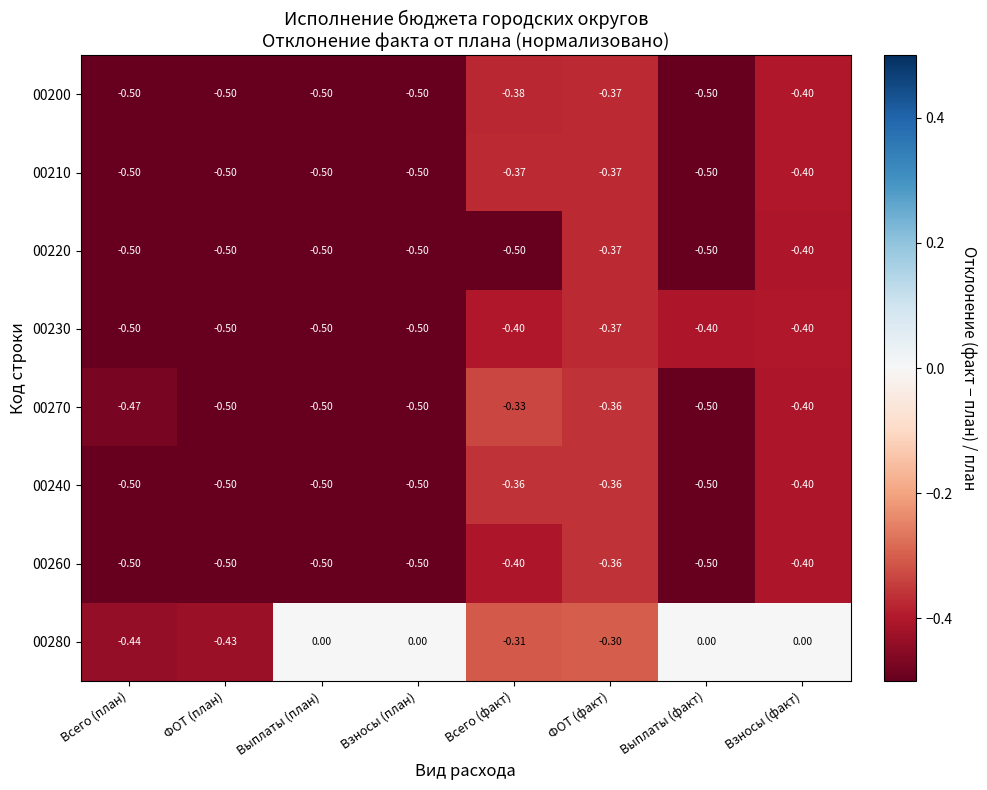

At which label is 00230 closest to 0?

ФОТ (факт)